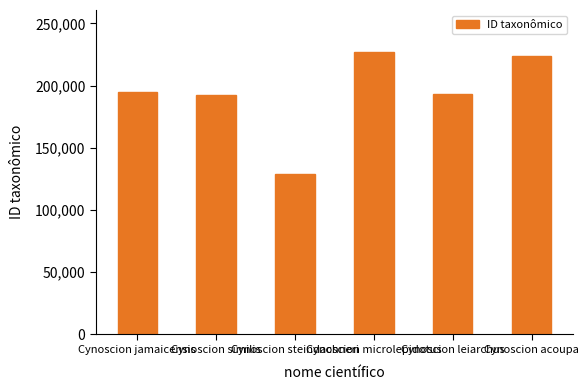

What is the label of the 2nd bar from the right?

Cynoscion leiarchus